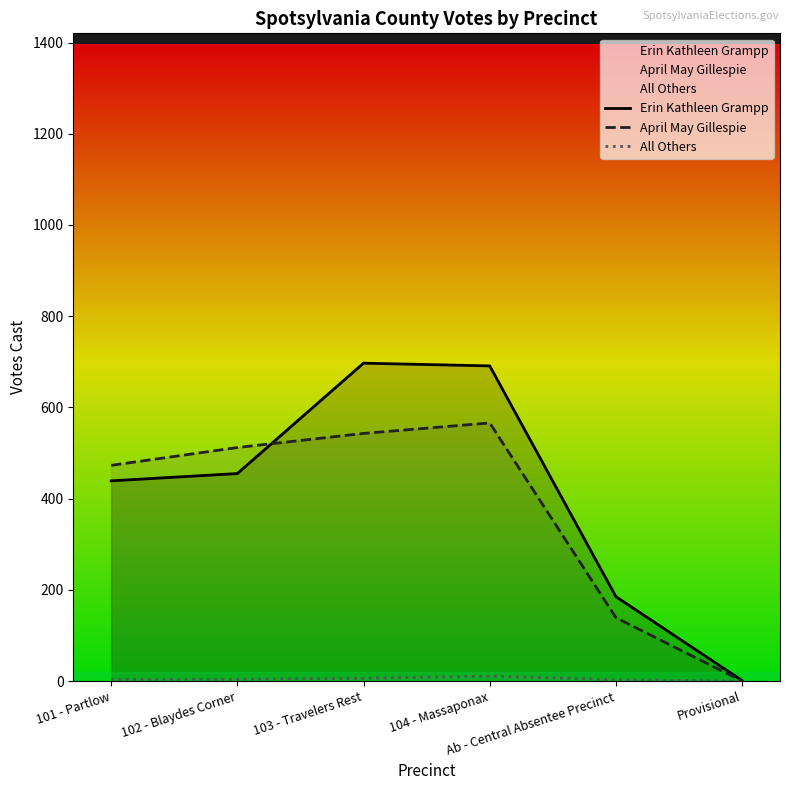

How many interior local peaks does the April May Gillespie series have?

1